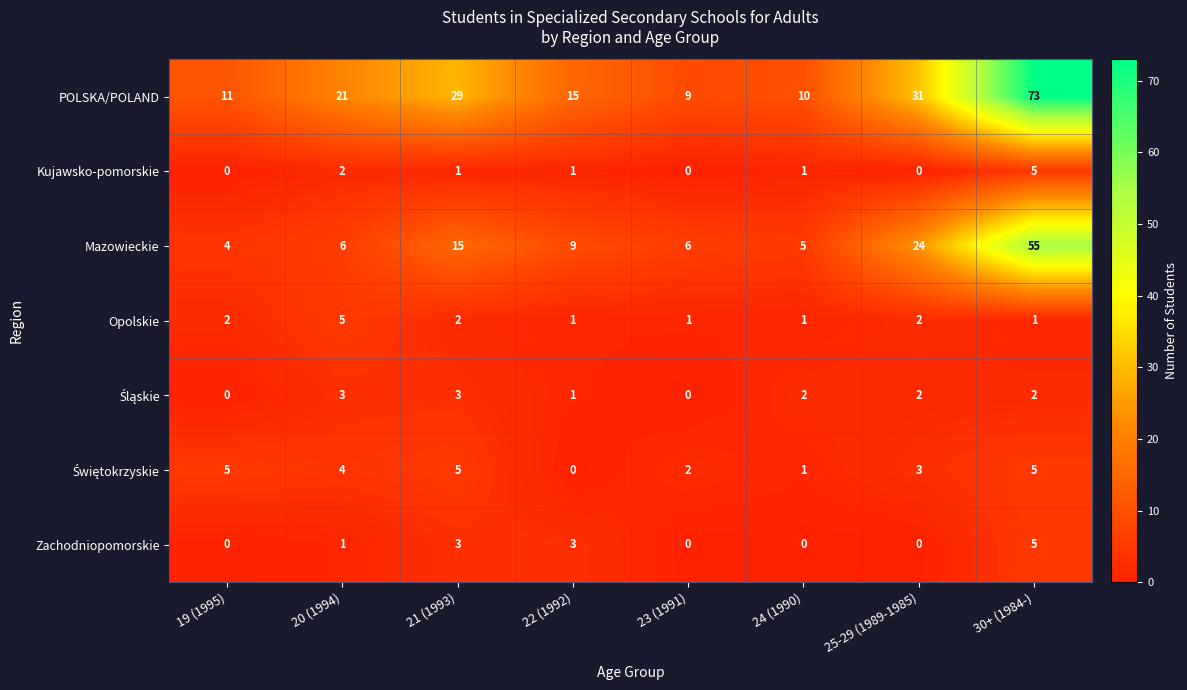

What is the sum of all Opolskie values?

15